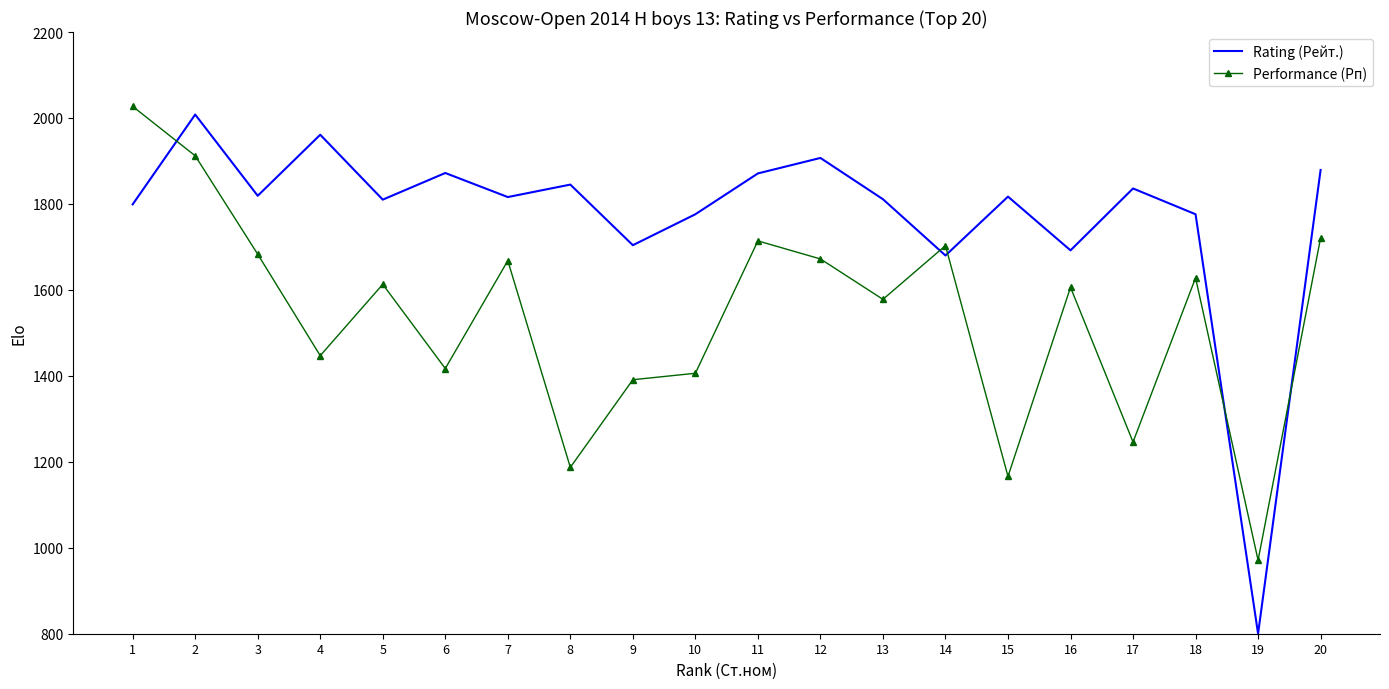

Count the number of categories in the chart.

20